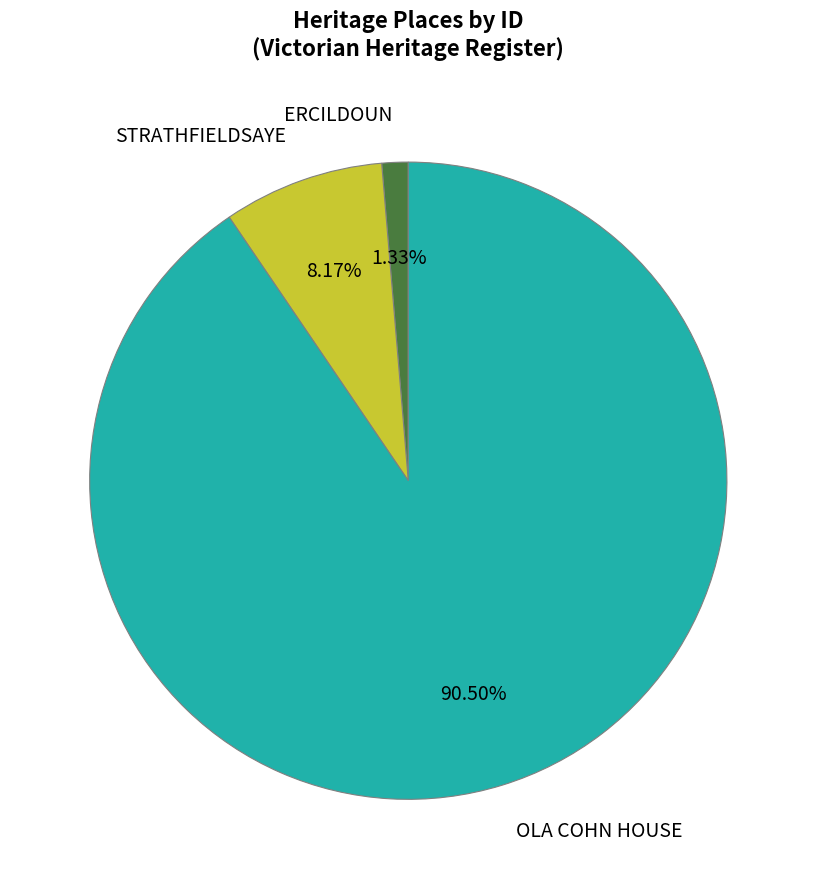

Which has a higher value, STRATHFIELDSAYE or ERCILDOUN?

STRATHFIELDSAYE